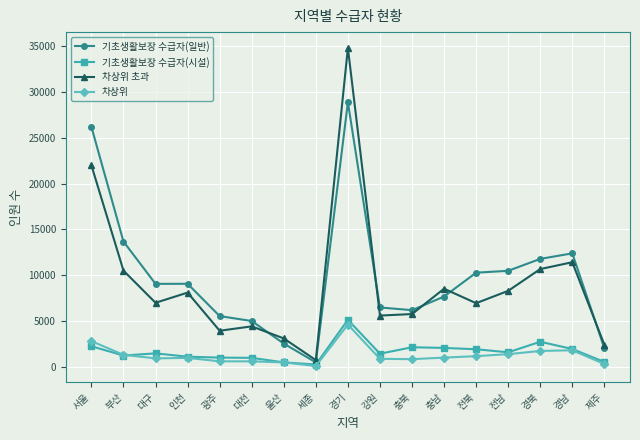

In 기초생활보장 수급자(시설), how many points are higher than both neighbors (excluding endpoints)?

4